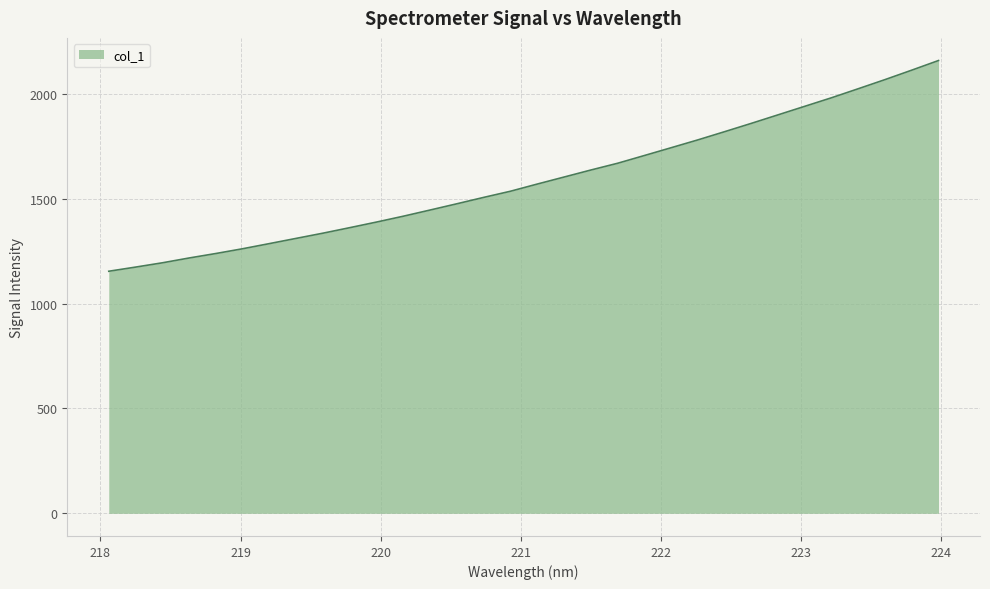

What is the average value?

1590.0